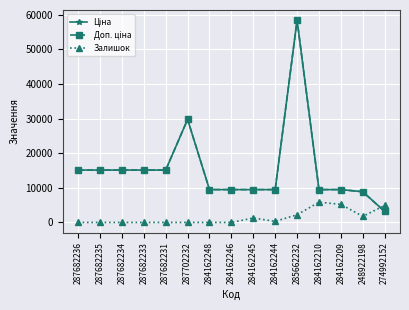

How many values in the Залишок series exceed 0?

7